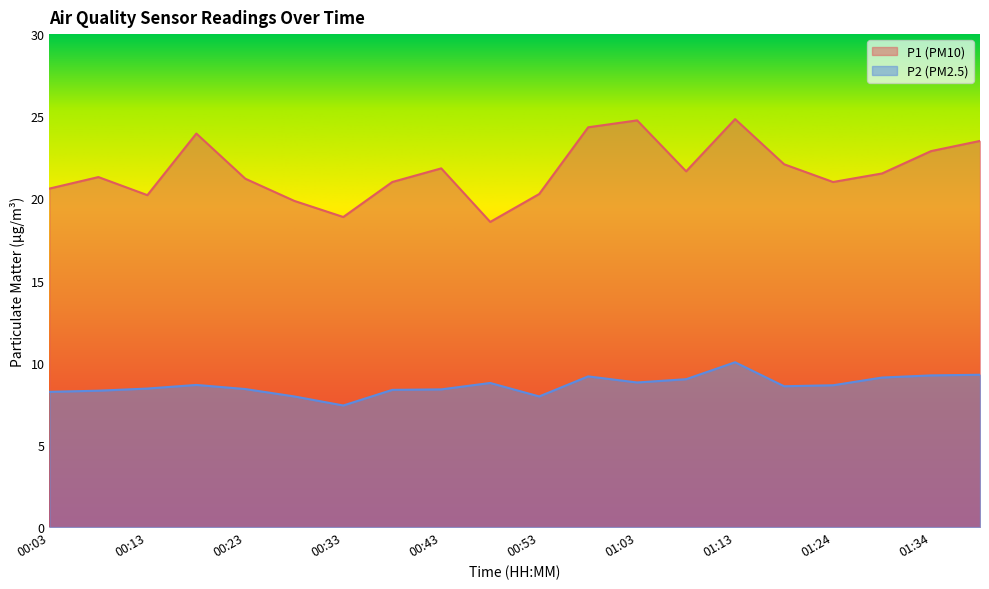

Which series has the largest total across all categories?

P1 (PM10)